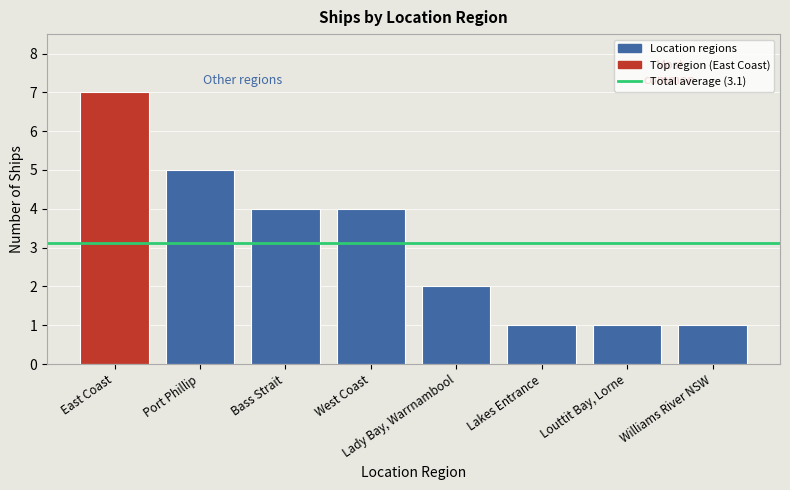

What is the sum of all values?

25